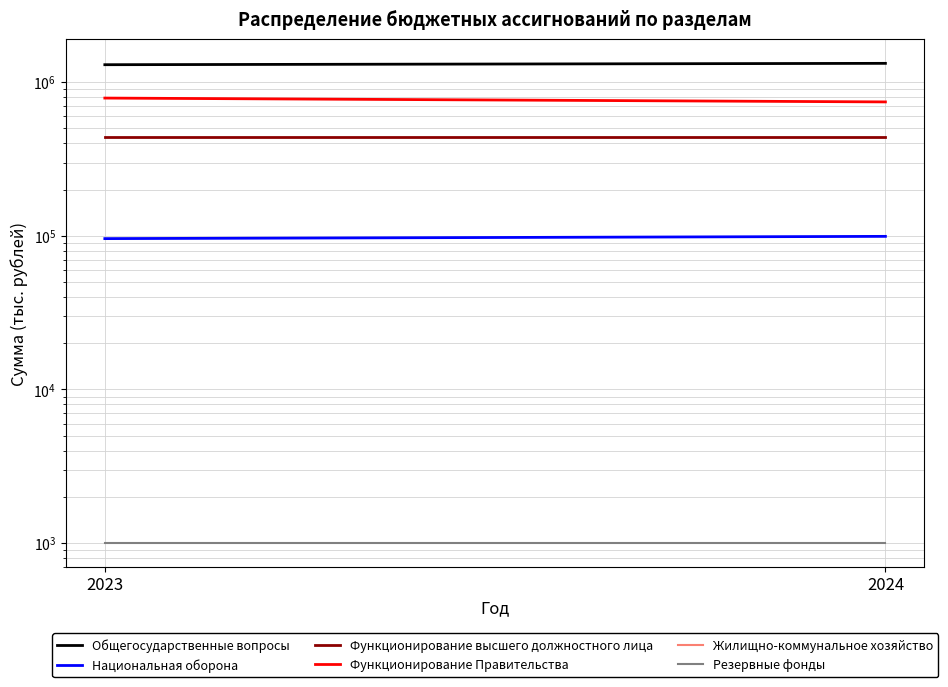

Where is Резервные фонды nearest to the value 1000?

2023